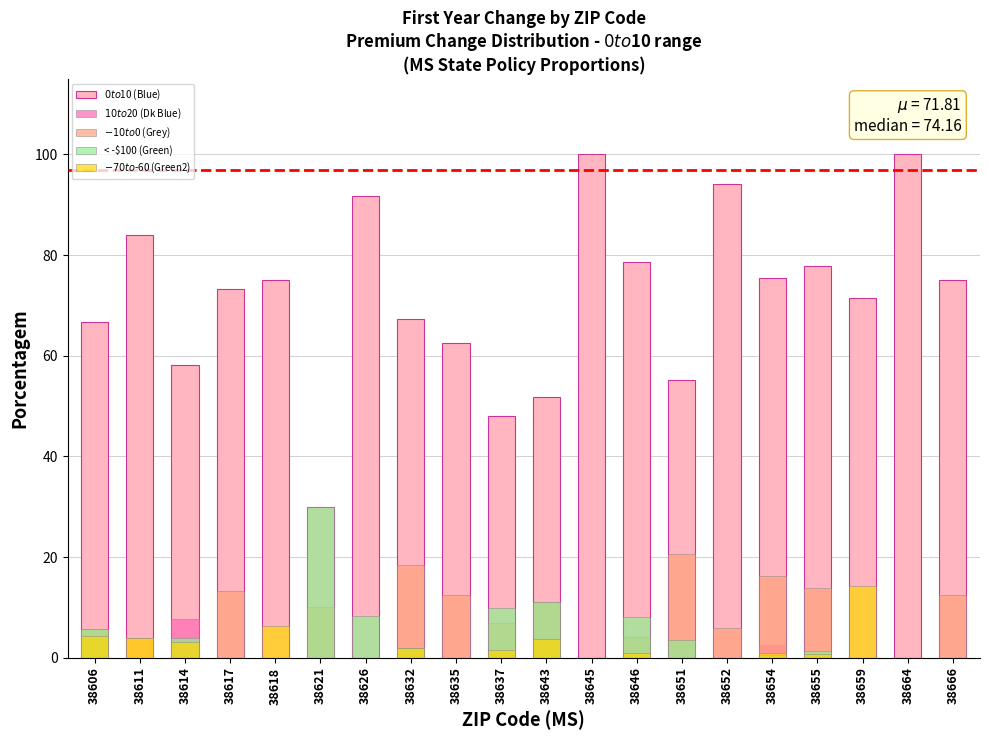

At how many categories does at least one series exceed 22?

20